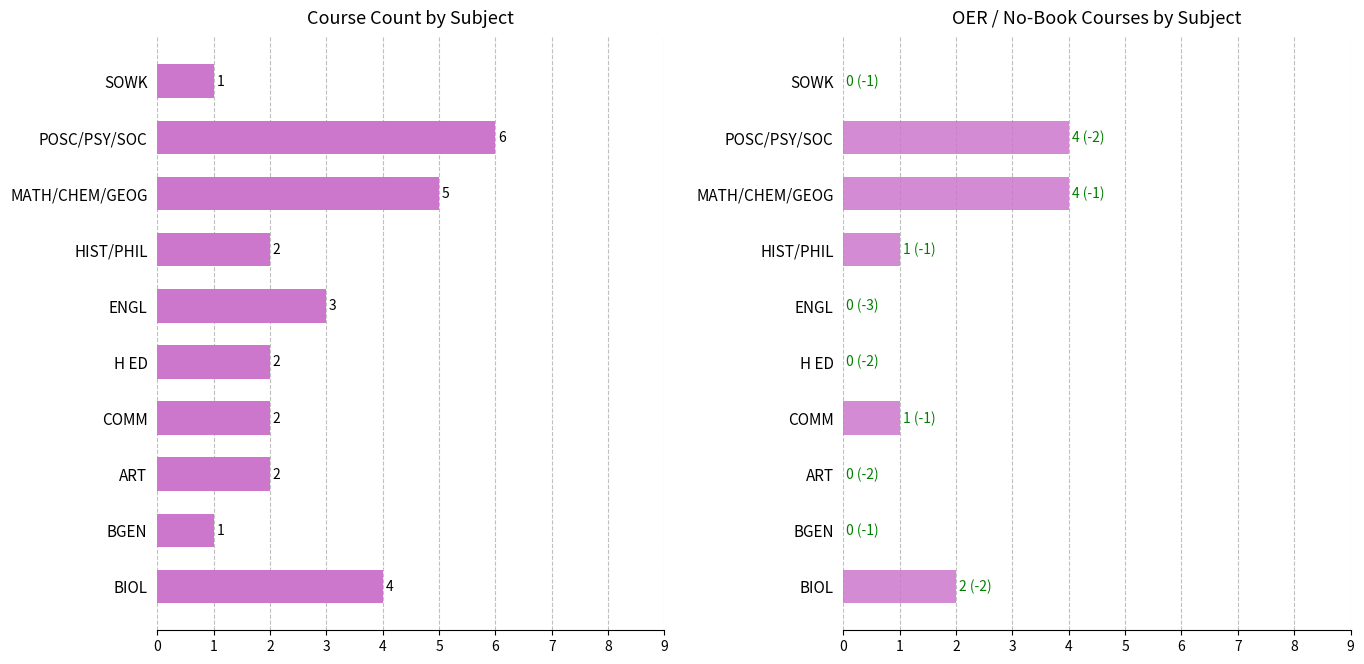

Is it true that Course Count equals 1 at BIOL?

False